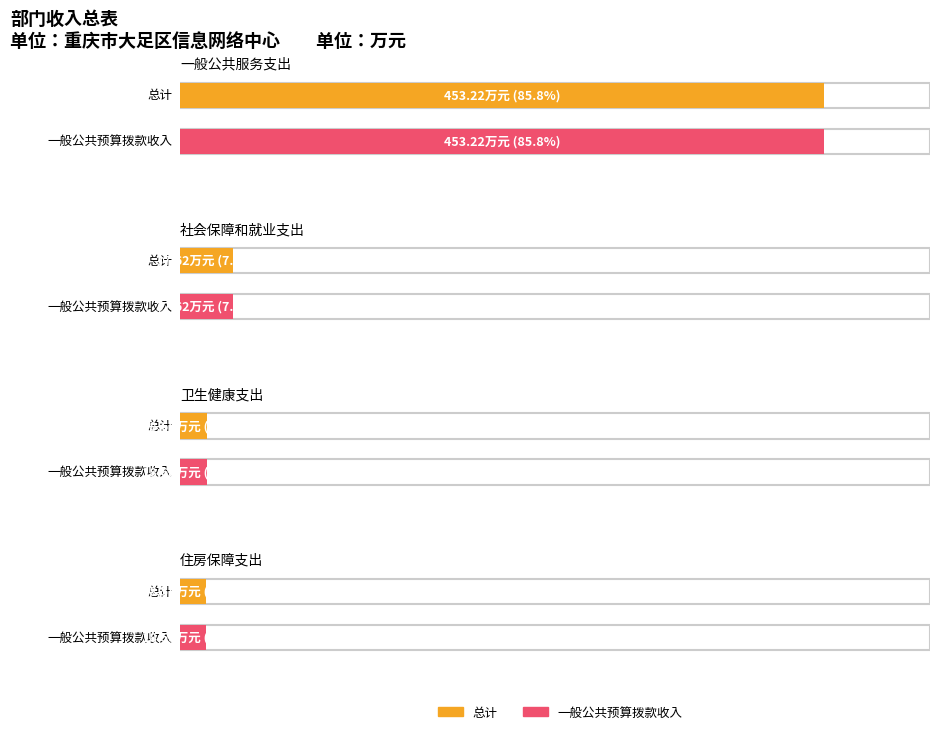

What is the value of the 一般公共预算拨款收入 bar at the 3rd from the left?

18.7